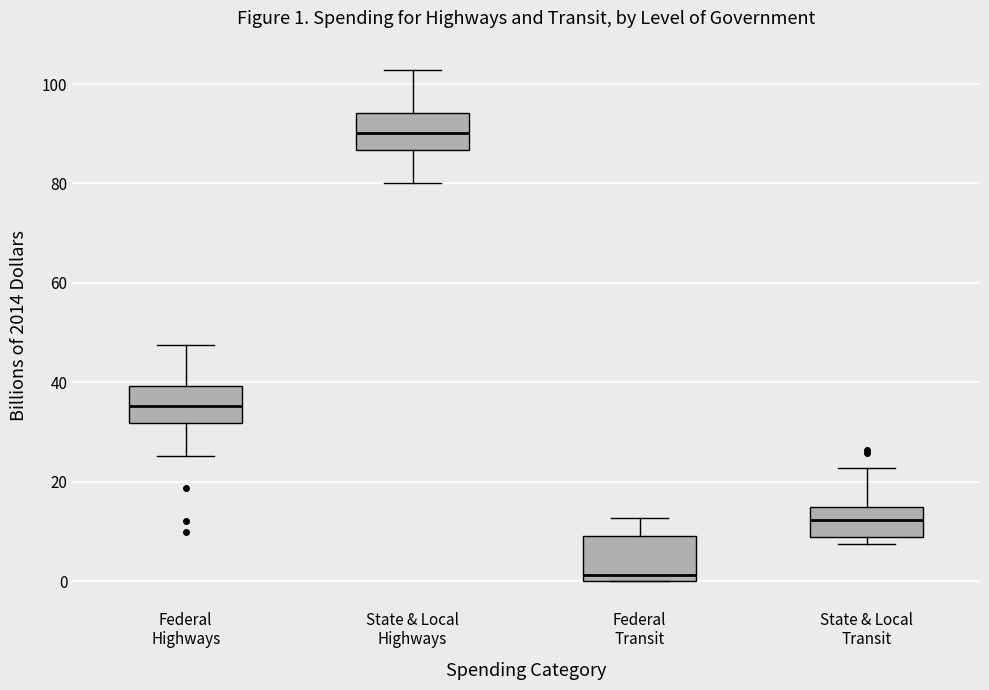

Which box has the lowest median line?

Federal Transit